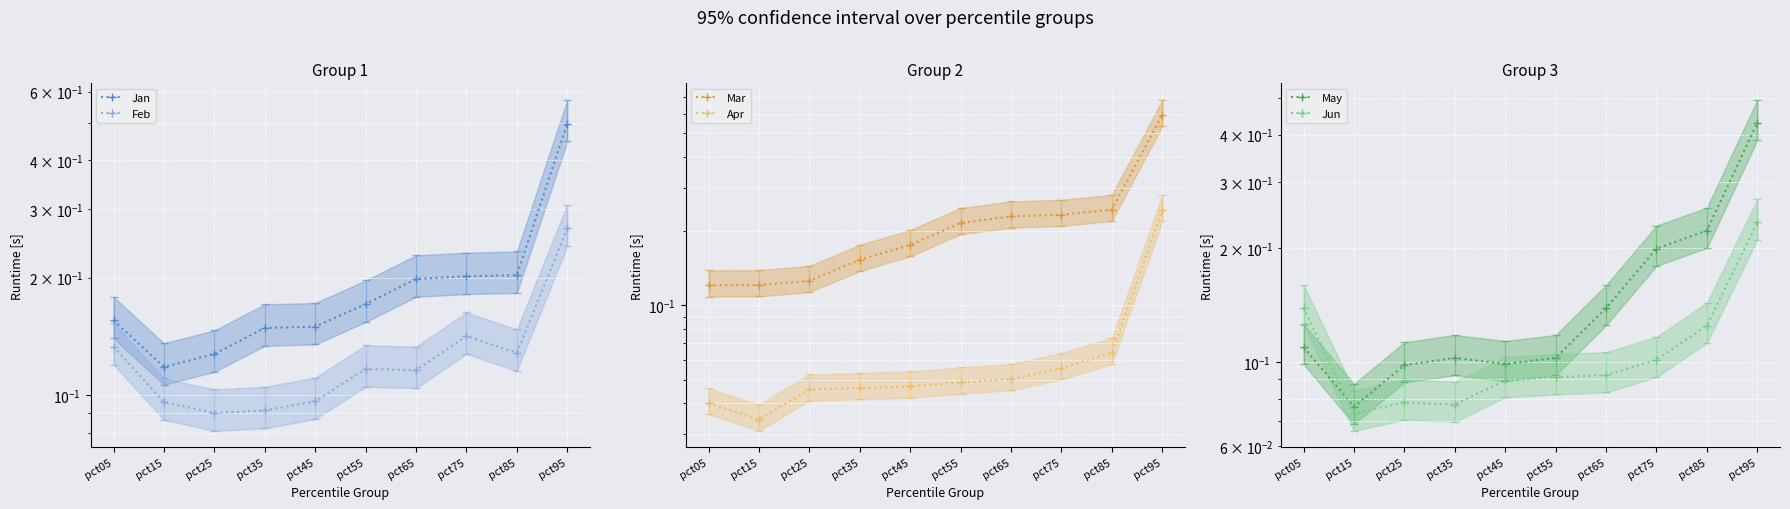

Reading left to right, extract all data points from this chart.

Jan: pct05=0.2	pct15=0.1	pct25=0.1	pct35=0.1	pct45=0.1	pct55=0.2	pct65=0.2	pct75=0.2	pct85=0.2	pct95=0.5
Feb: pct05=0.1	pct15=0.1	pct25=0.1	pct35=0.1	pct45=0.1	pct55=0.1	pct65=0.1	pct75=0.1	pct85=0.1	pct95=0.3
Mar: pct05=0.1	pct15=0.1	pct25=0.1	pct35=0.2	pct45=0.2	pct55=0.2	pct65=0.2	pct75=0.2	pct85=0.2	pct95=0.6
Apr: pct05=0.0	pct15=0.0	pct25=0.0	pct35=0.0	pct45=0.0	pct55=0.0	pct65=0.1	pct75=0.1	pct85=0.1	pct95=0.2
May: pct05=0.1	pct15=0.1	pct25=0.1	pct35=0.1	pct45=0.1	pct55=0.1	pct65=0.1	pct75=0.2	pct85=0.2	pct95=0.4
Jun: pct05=0.1	pct15=0.1	pct25=0.1	pct35=0.1	pct45=0.1	pct55=0.1	pct65=0.1	pct75=0.1	pct85=0.1	pct95=0.2